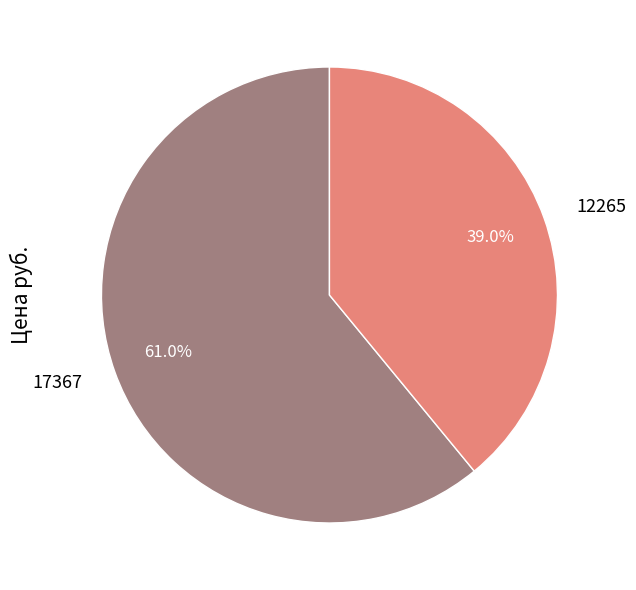

Do 17367 and 12265 together represent more than half of the pie?

Yes